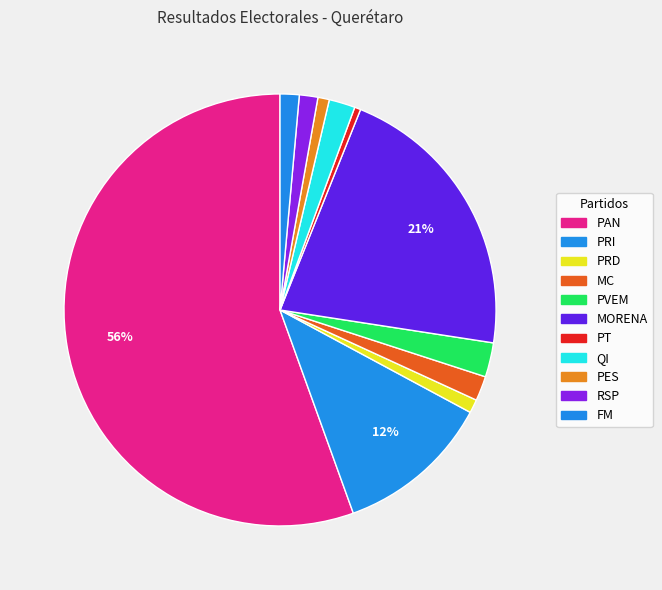

How many segments does this pie chart have?

11